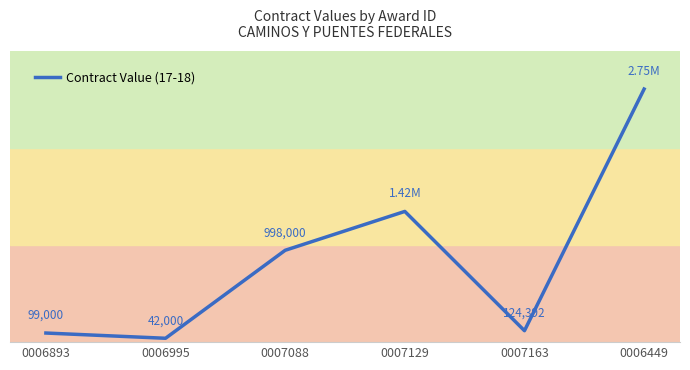

Is this an area chart (filled region under the line)?

No